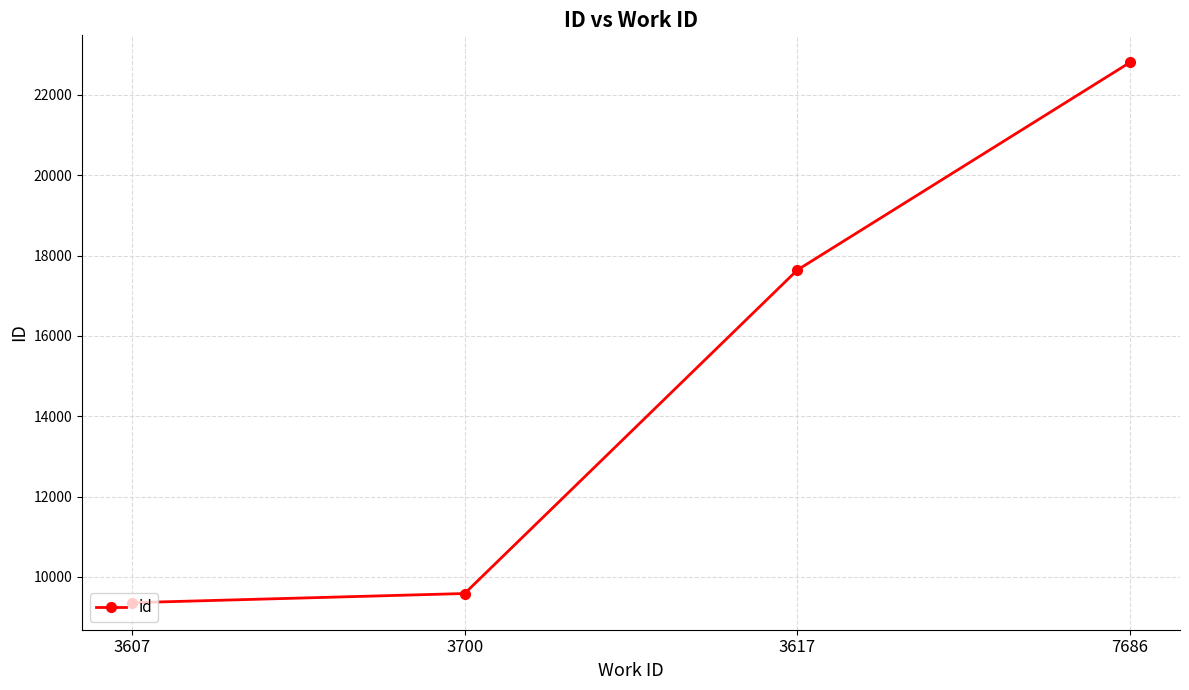

Between 7686 and 3607, which is larger?

7686